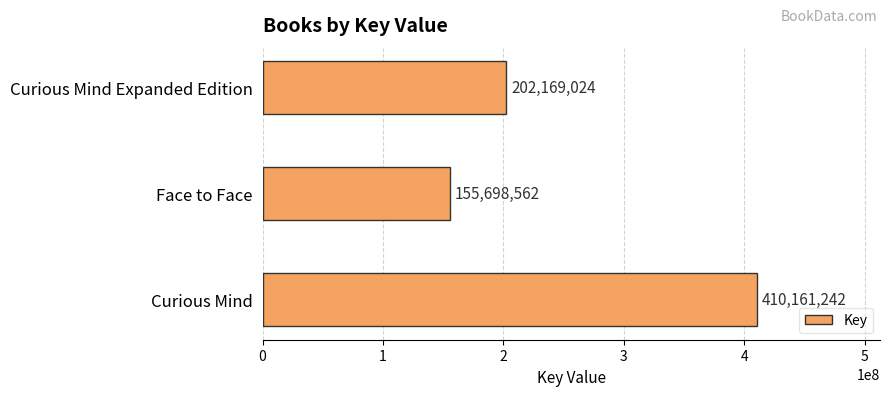

Rank the categories by value from highest to lowest.

Curious Mind, Curious Mind Expanded Edition, Face to Face